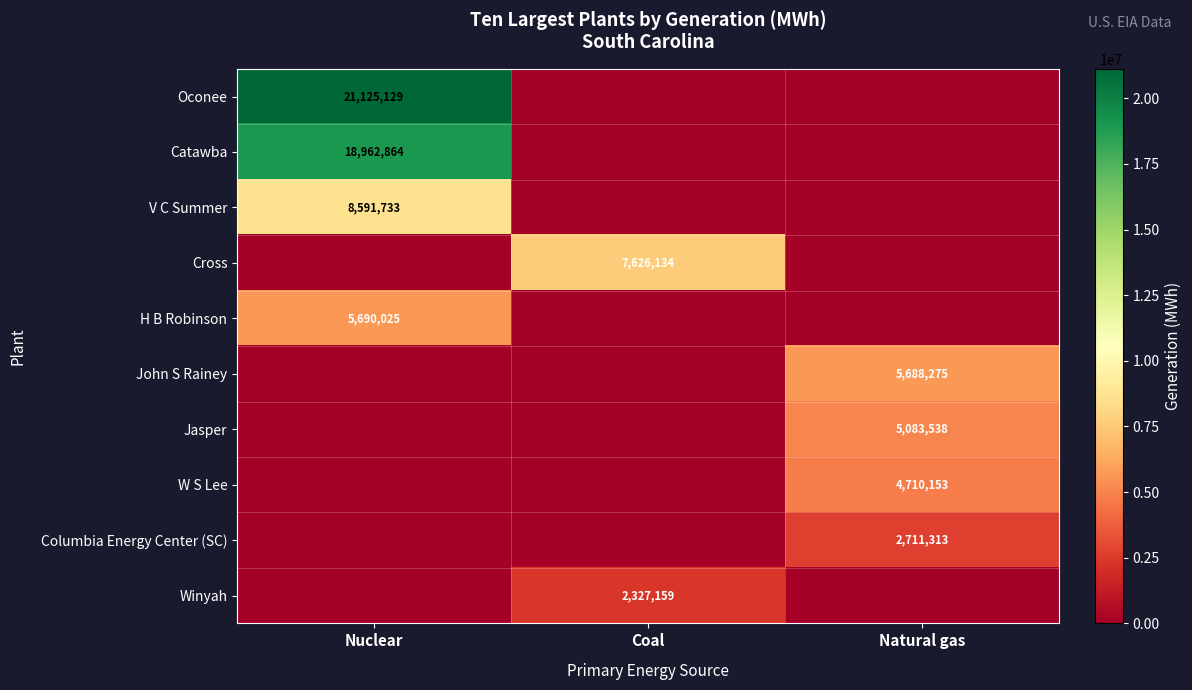

At which category is the sum across all series the highest?

Nuclear